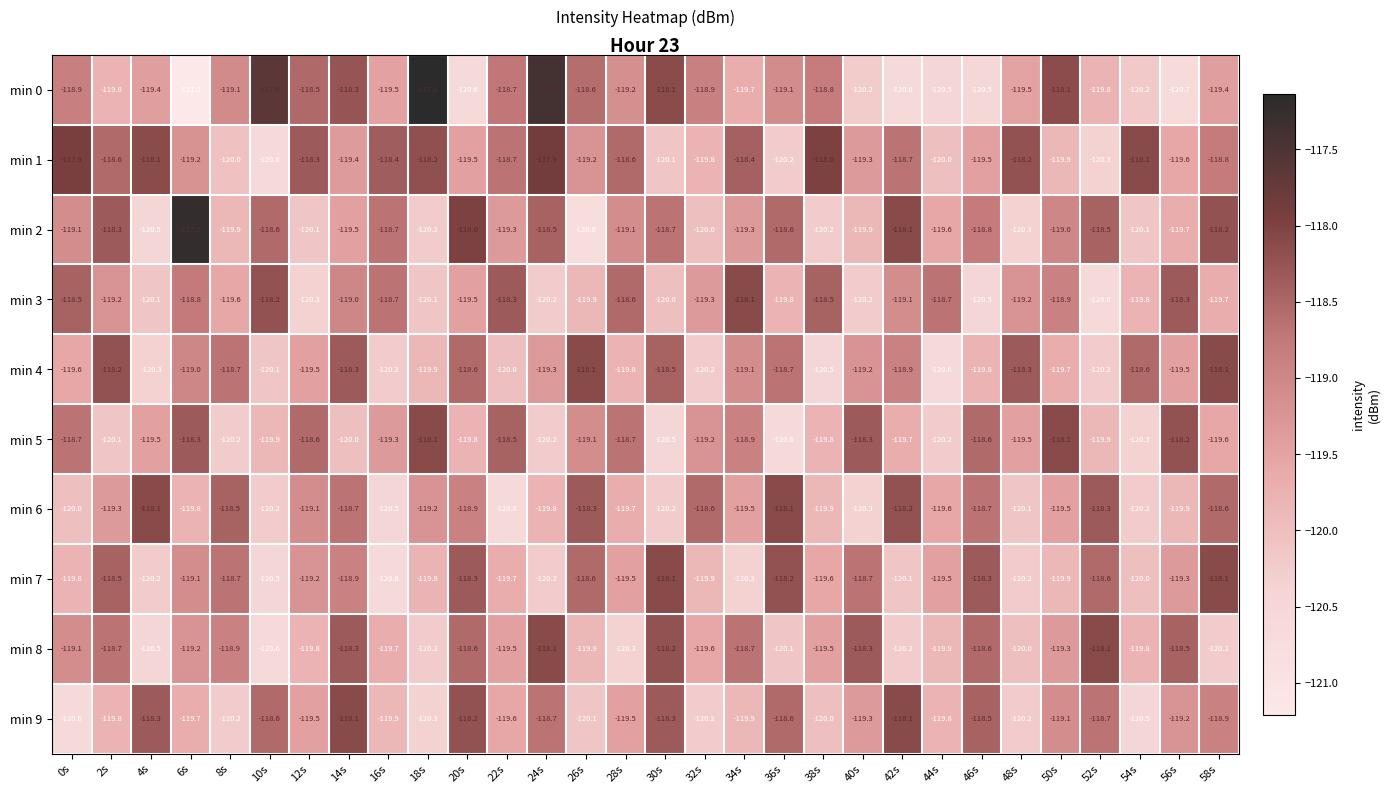

Which series changed the most between 18s and 54s?

min 0